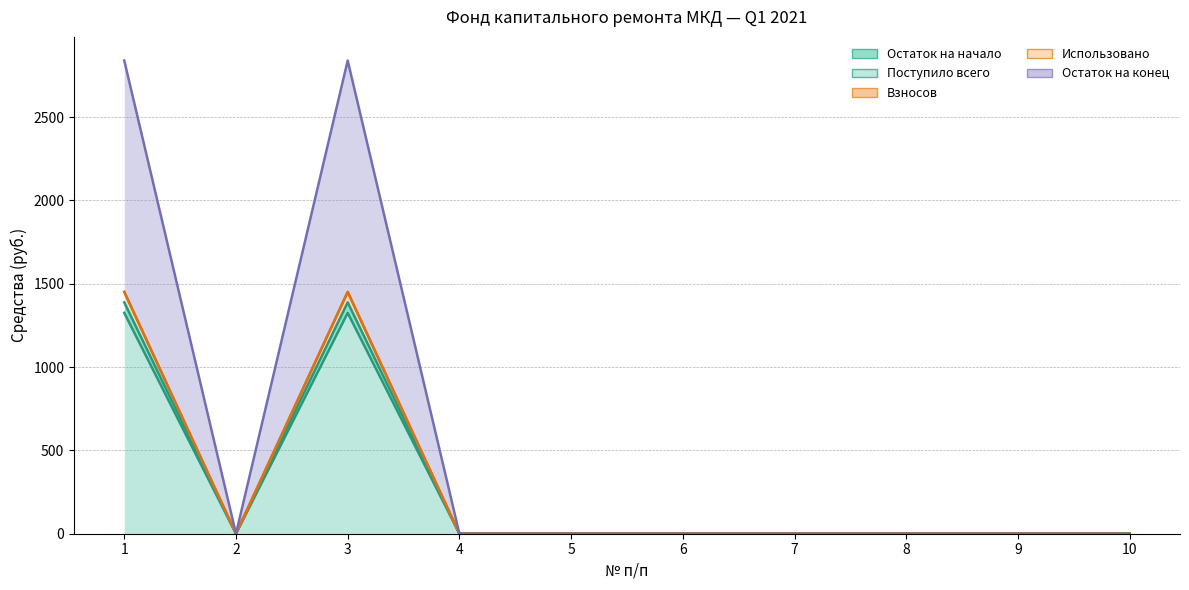

True or false: Поступило всего and Взносов cross at least once.

False